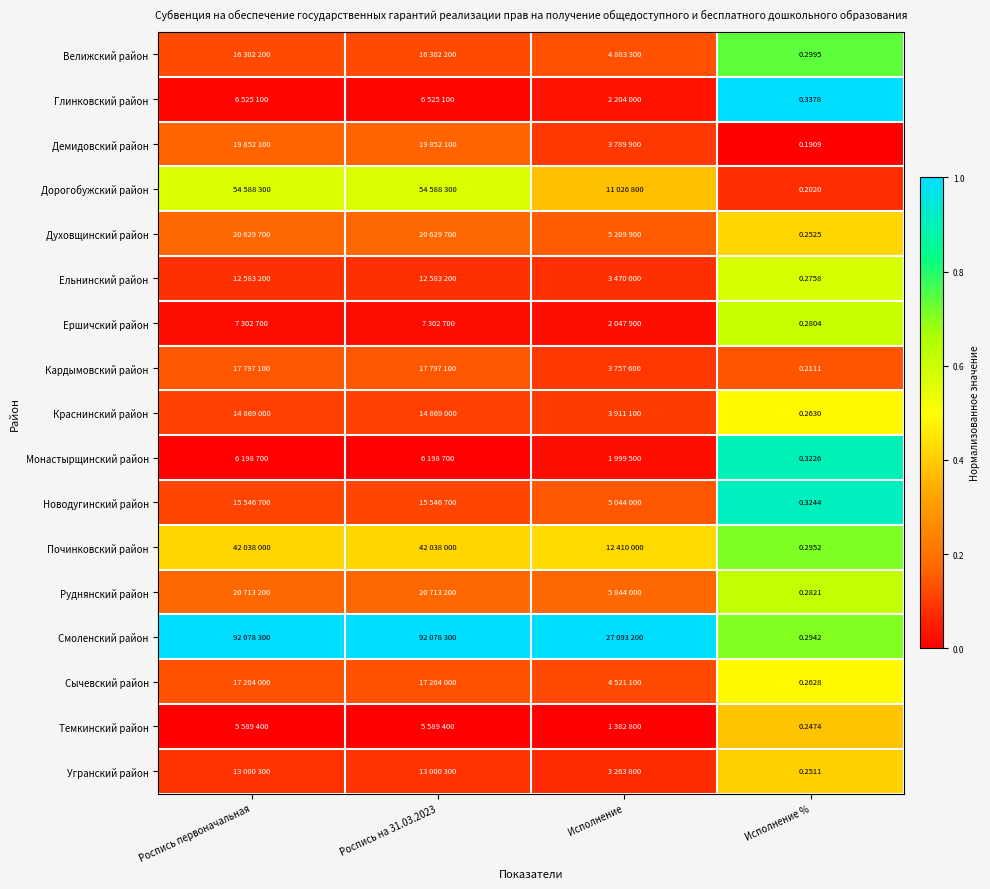

Rank the series at Исполнение % from highest to lowest value.

Глинковский район, Новодугинский район, Монастырщинский район, Велижский район, Починковский район, Смоленский район, Руднянский район, Ершичский район, Ельнинский район, Краснинский район, Сычевский район, Духовщинский район, Угранский район, Темкинский район, Кардымовский район, Дорогобужский район, Демидовский район